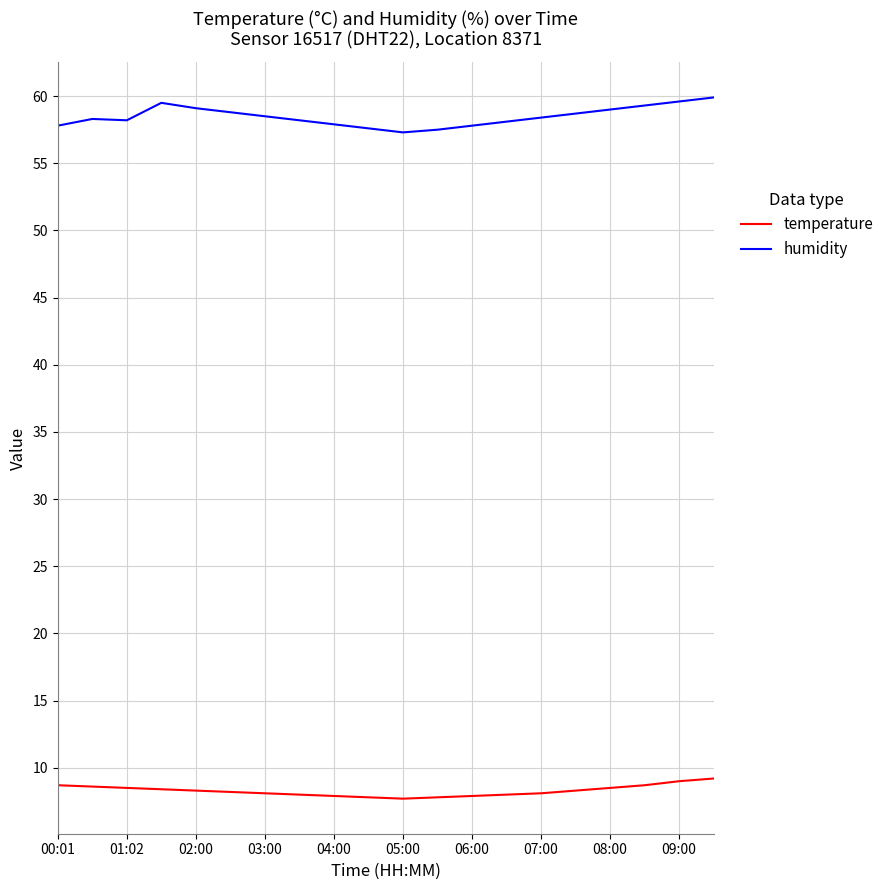

Rank the series by their maximum value, from lowest to highest.

temperature, humidity